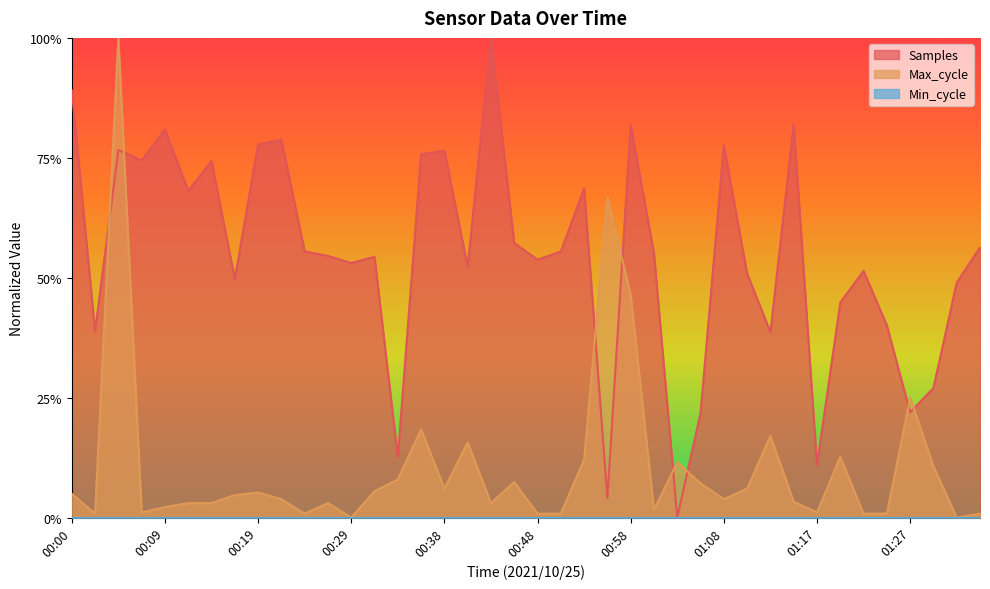

Between which two adjacent categories do Max_cycle and Samples first intersect?

00:02 and 00:05